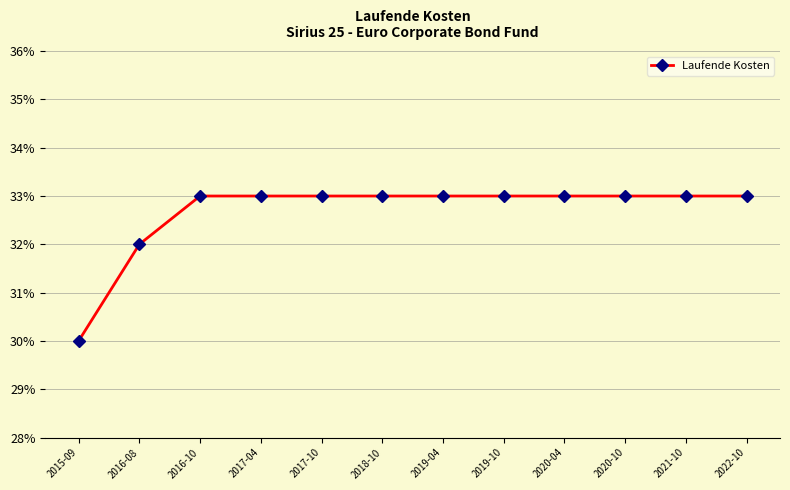

What is the minimum value shown in the chart?

0.3